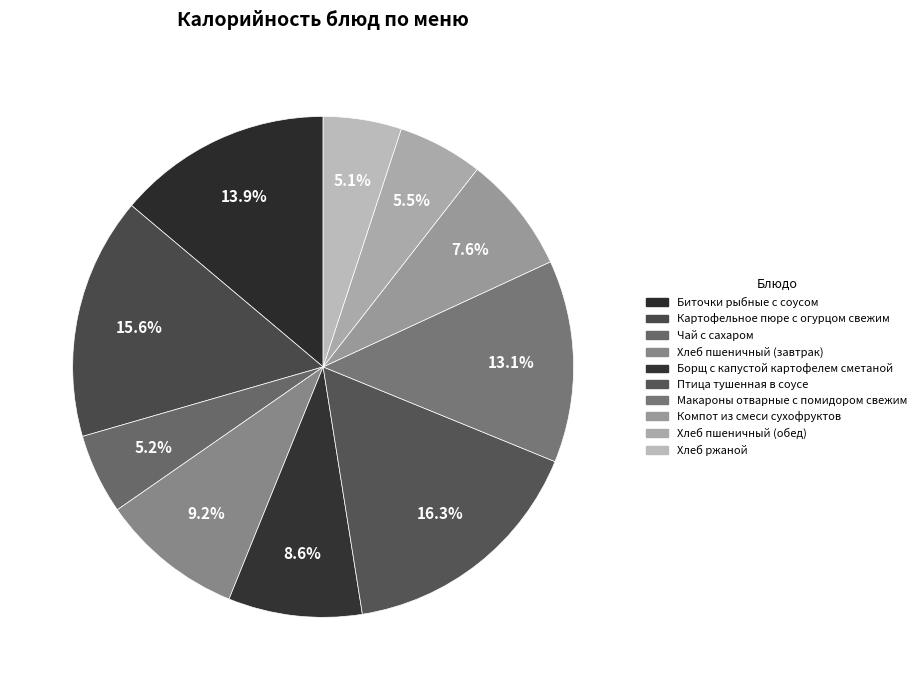

Does Чай с сахаром represent more than half of the total?

No